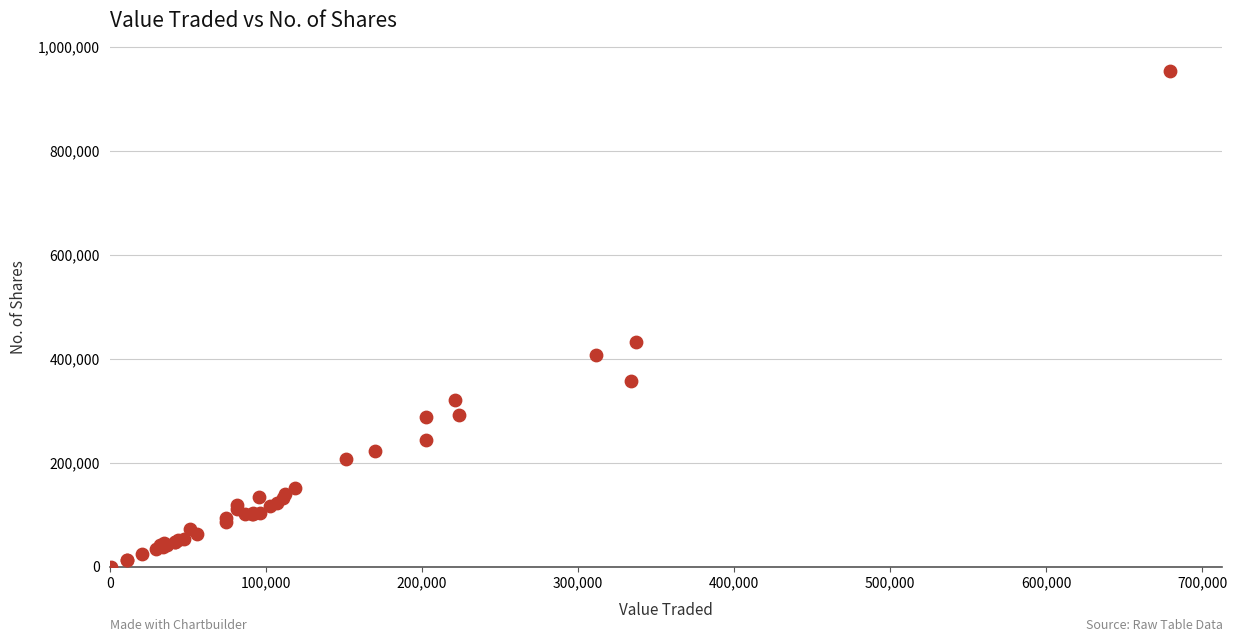

What Y value in the scatter plot is closest to 476623?

432298